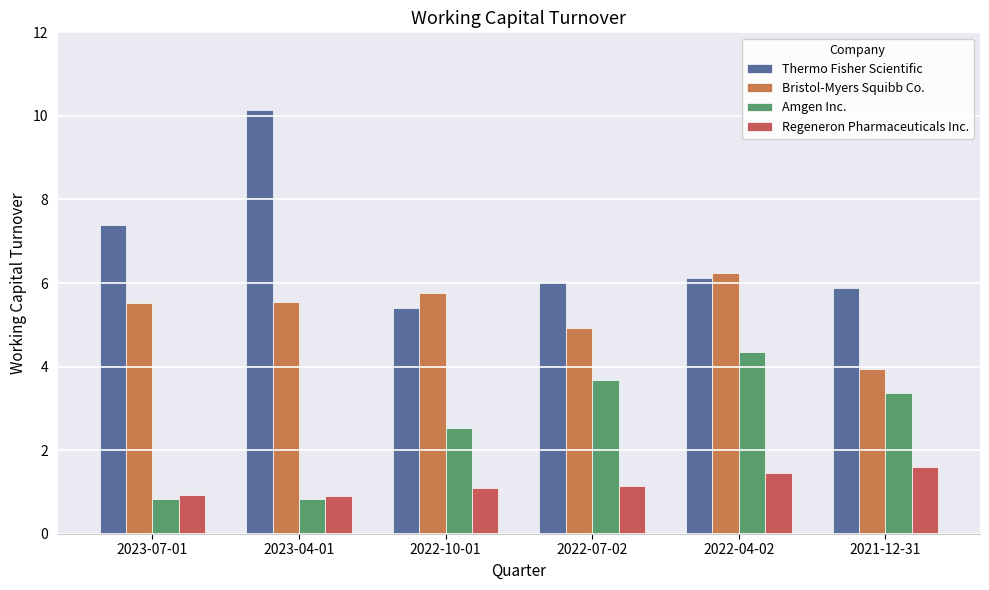

Where does the Thermo Fisher Scientific series first go above 6?

2023-07-01